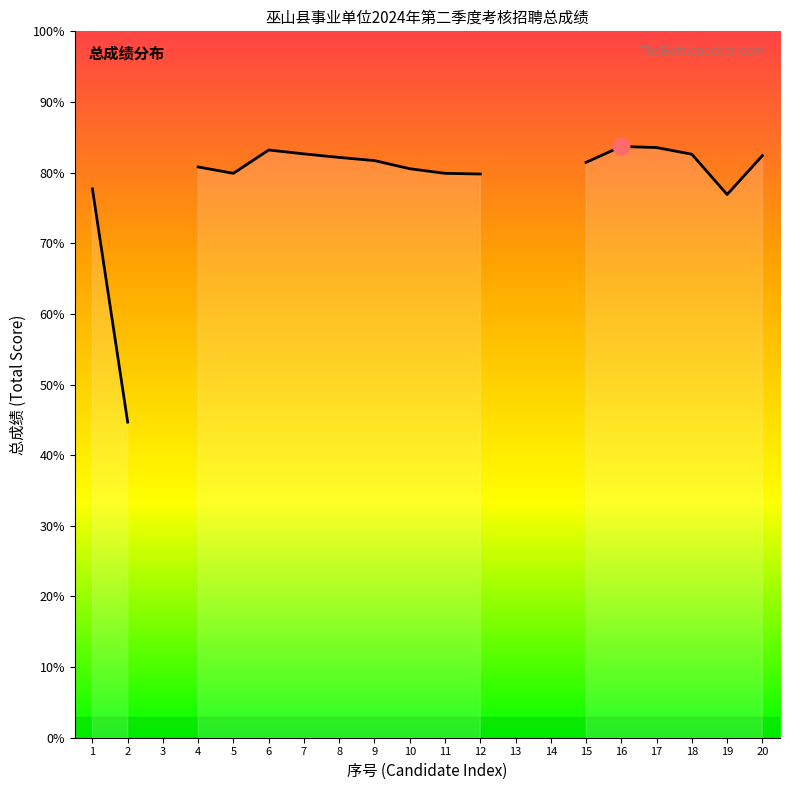

List the labels in order of value, largest first.

16, 17, 6, 7, 18, 20, 8, 9, 15, 4, 10, 5, 11, 12, 1, 19, 2, 3, 13, 14